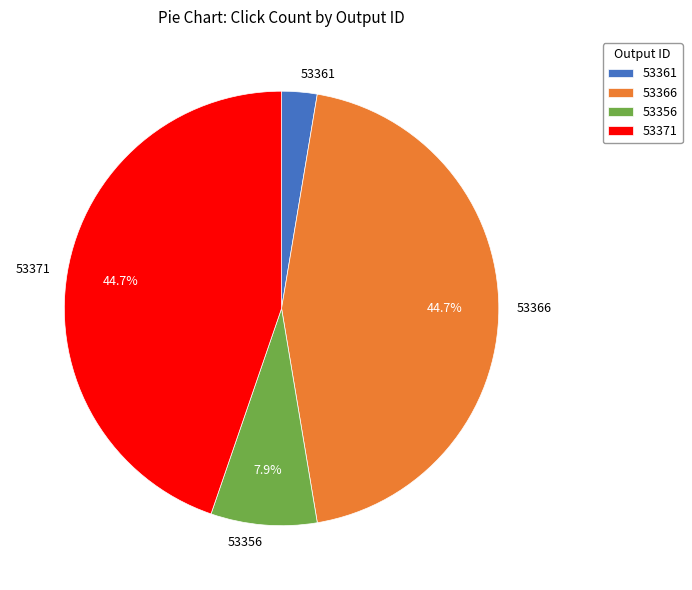

To the nearest percent, what is the average slice percentage?

25%